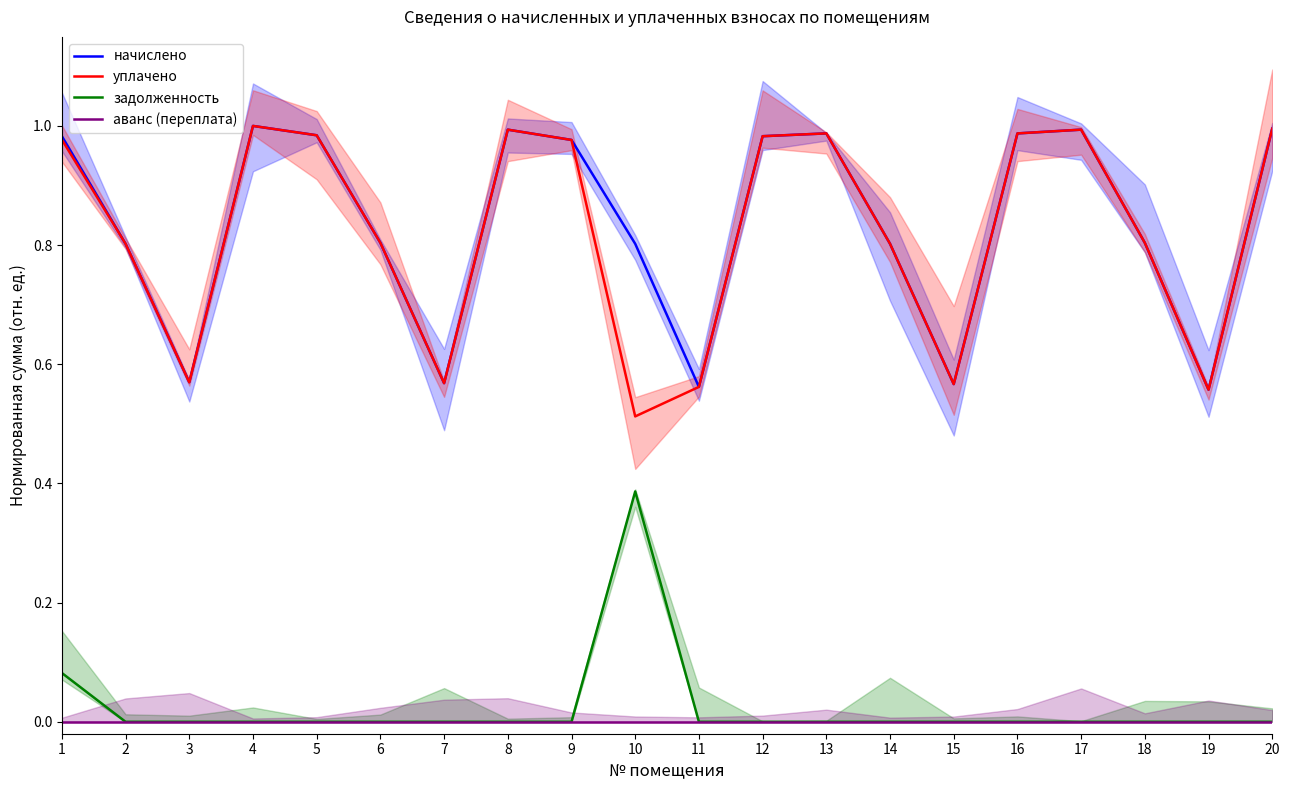

Does the chart have visible grid lines?

No